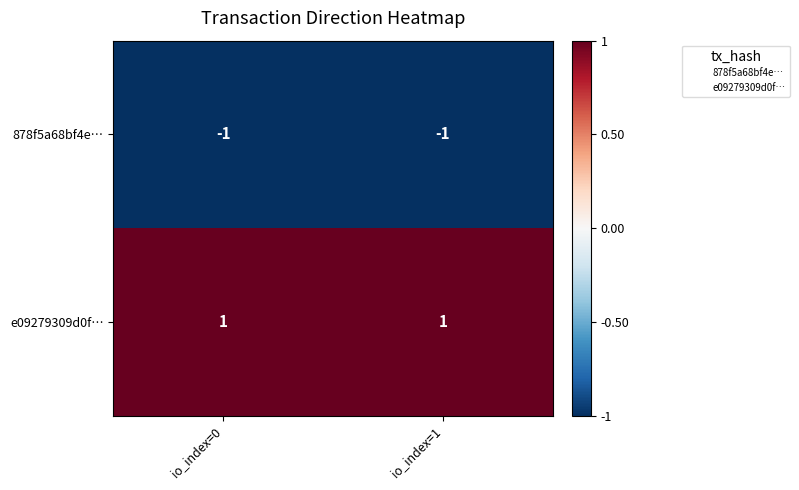

Which series has the largest total across all categories?

e09279309d0f…